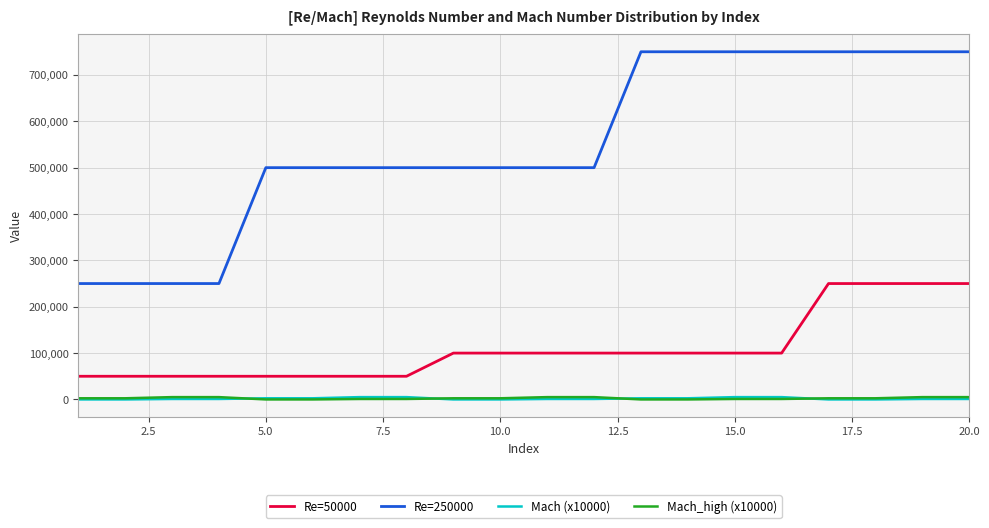

True or false: Re=250000 and Mach (x10000) intersect in this chart.

False